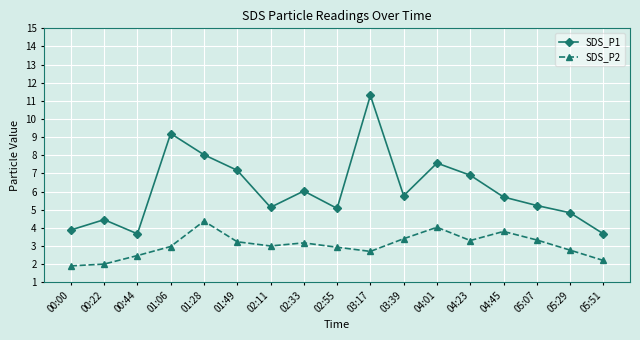

What are all the series names shown in the legend?

SDS_P1, SDS_P2